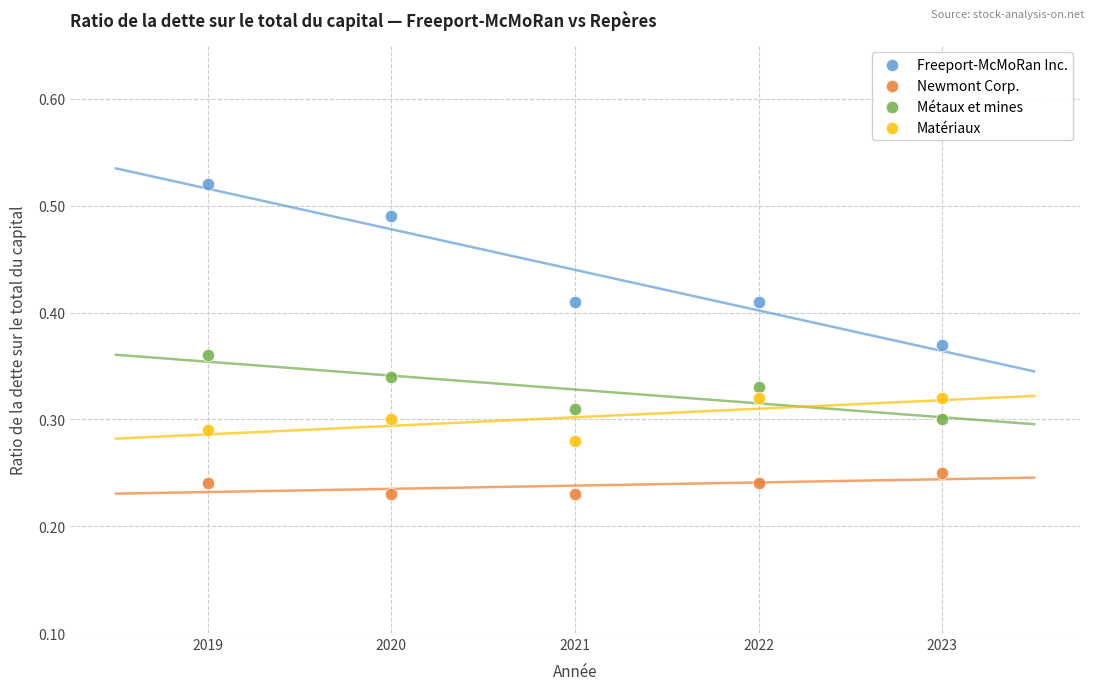

Which series contains the highest Y value?

Freeport-McMoRan Inc.